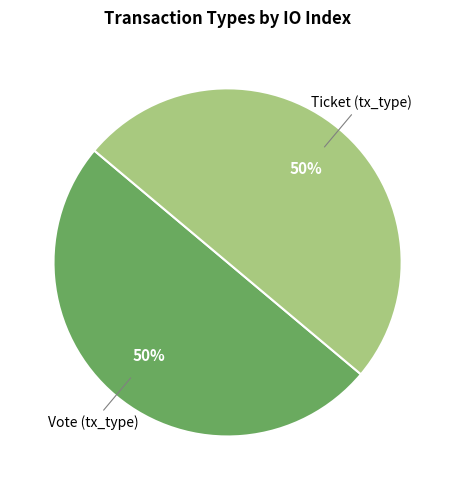

To the nearest percent, what is the average slice percentage?

50%